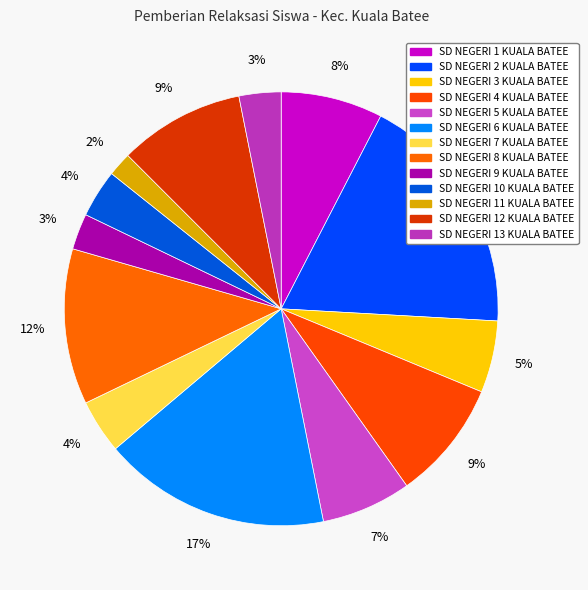

How many segments does this pie chart have?

13